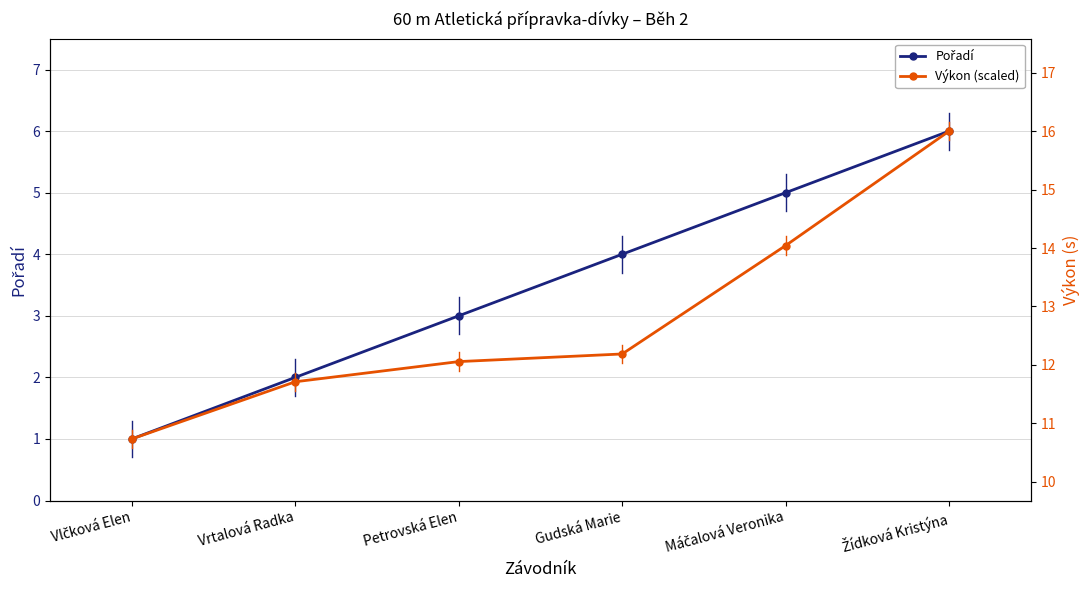

Between Žídková Kristýna and Vlčková Elen, which is larger?

Žídková Kristýna